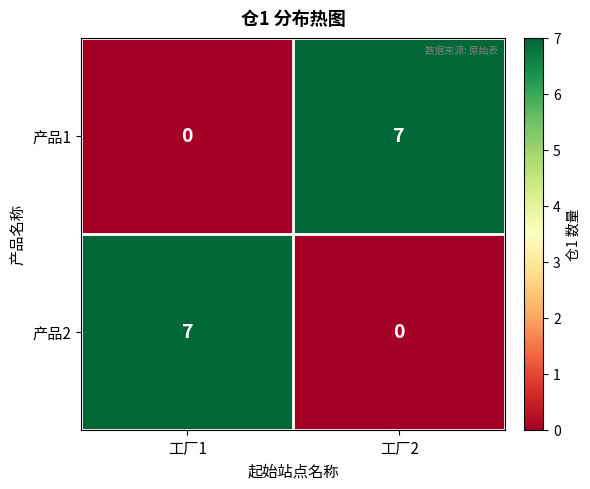

What is the total value across all series at 工厂2?

7